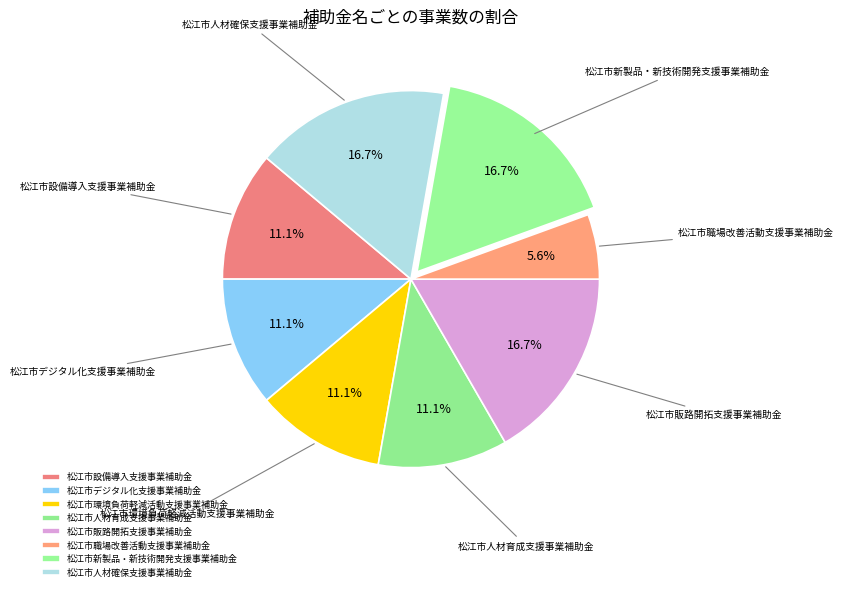

Is 松江市販路開拓支援事業補助金 the majority of the pie?

No